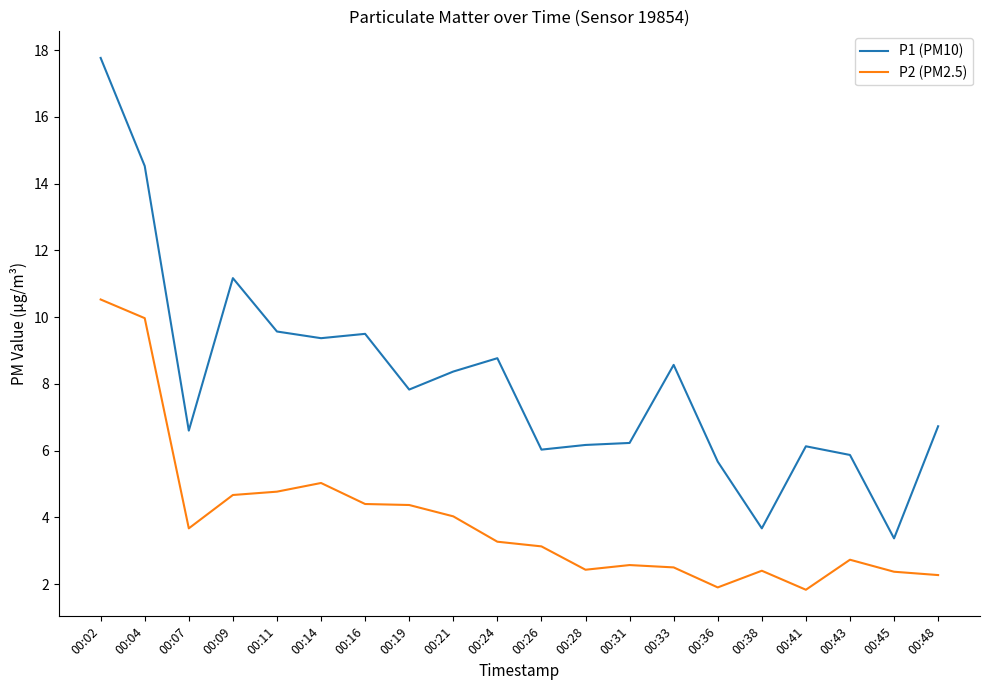

True or false: P2 (PM2.5) and P1 (PM10) intersect in this chart.

False